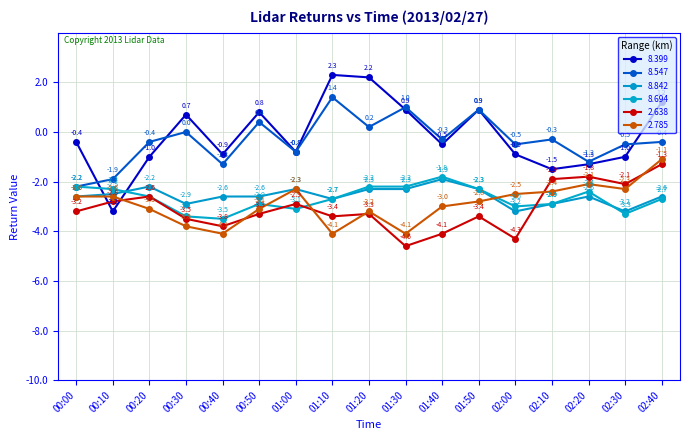

At 00:20, list the series in order from smallest to largest.

2.785, 8.694, 2.638, 8.842, 8.399, 8.547